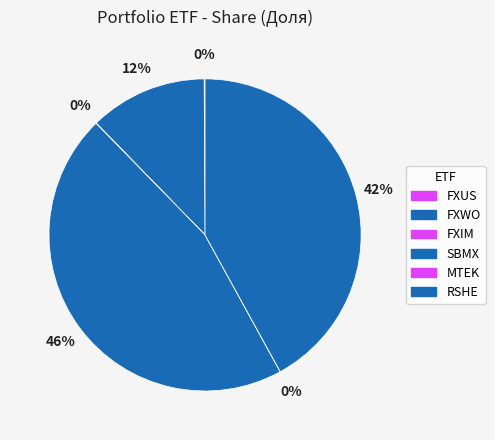

To the nearest percent, what percentage of the pie is SBMX?

46%